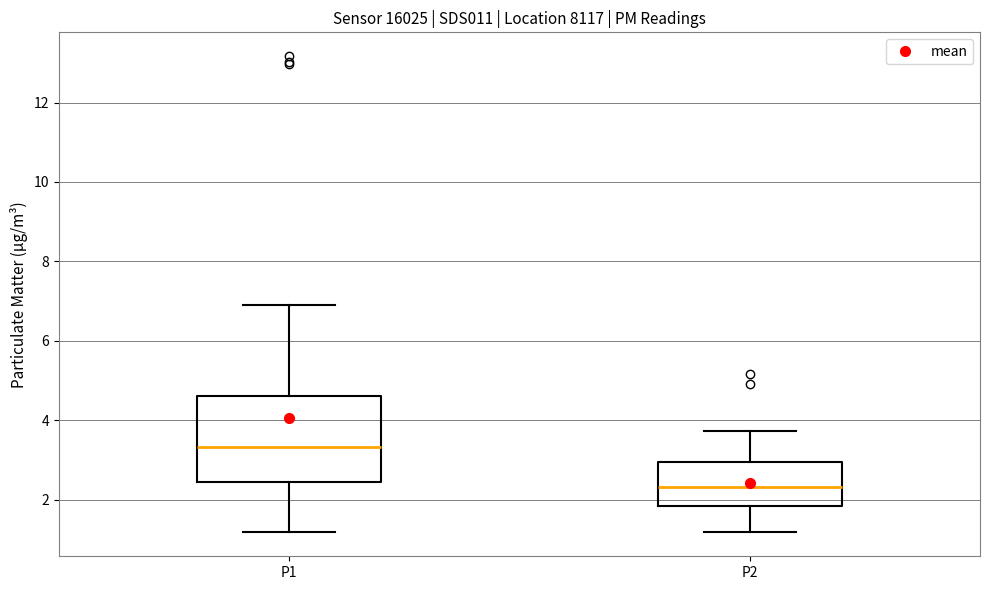

Where does the upper whisker of the box for P2 end on the y-axis? The values are not printed on the chart, so give them approximately, as read against the axis.

3.8